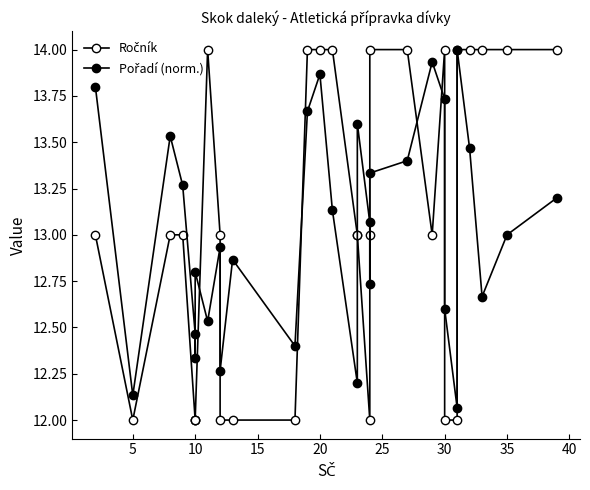

How many times do Ročník and Pořadí (norm.) cross each other?

8